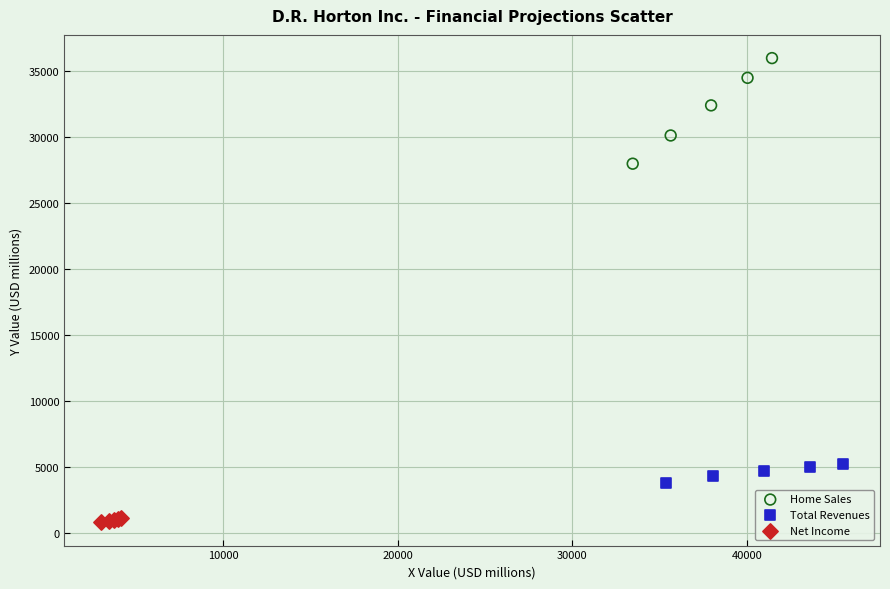

Which series contains the highest Y value?

Home Sales